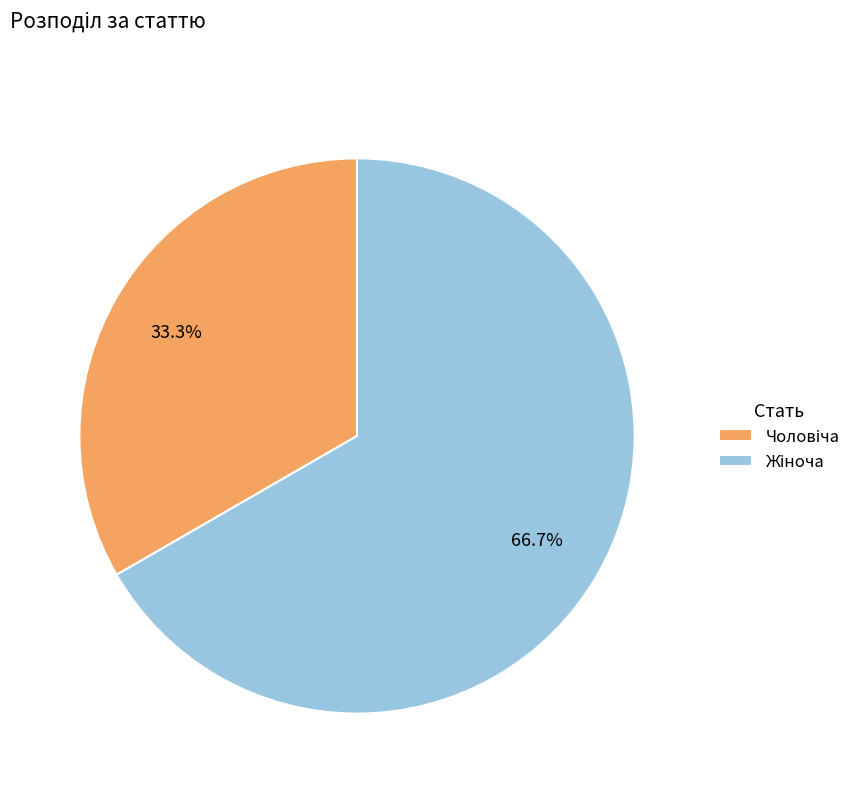

Does any single category account for the majority?

Yes